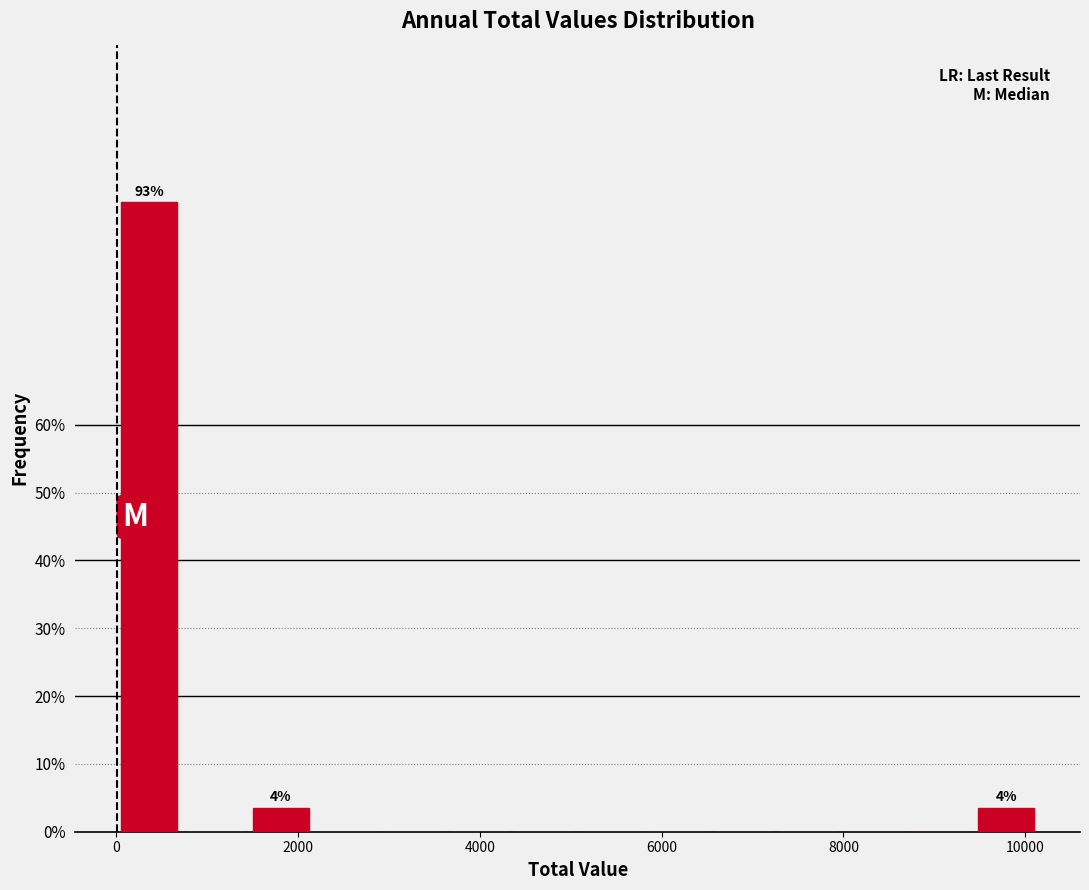

Read against the x-axis, roughly where is the centre of the tallest bar?

400